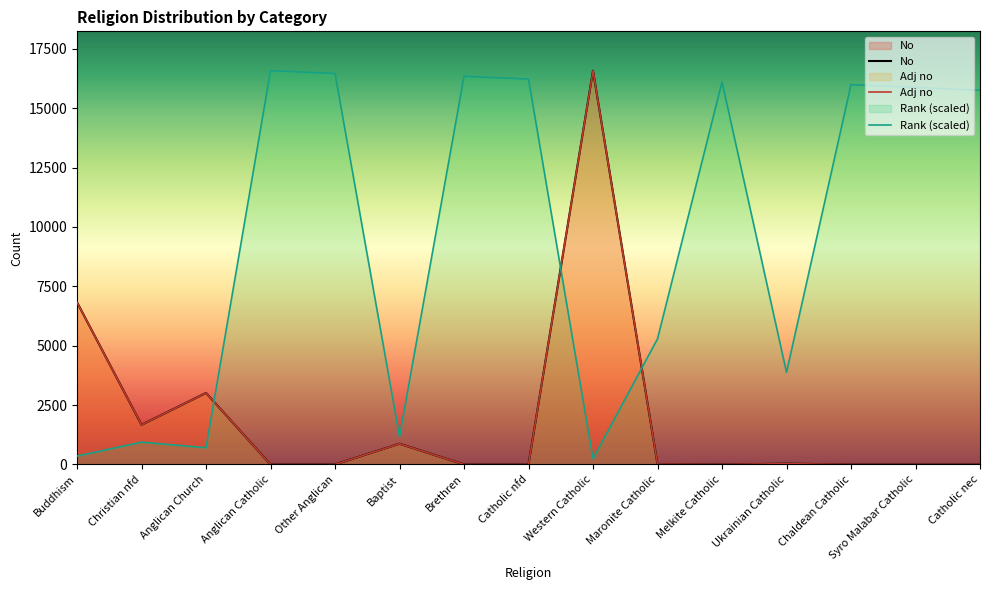

Rank the series by their maximum value, from lowest to highest.

No, Rank, Adj no